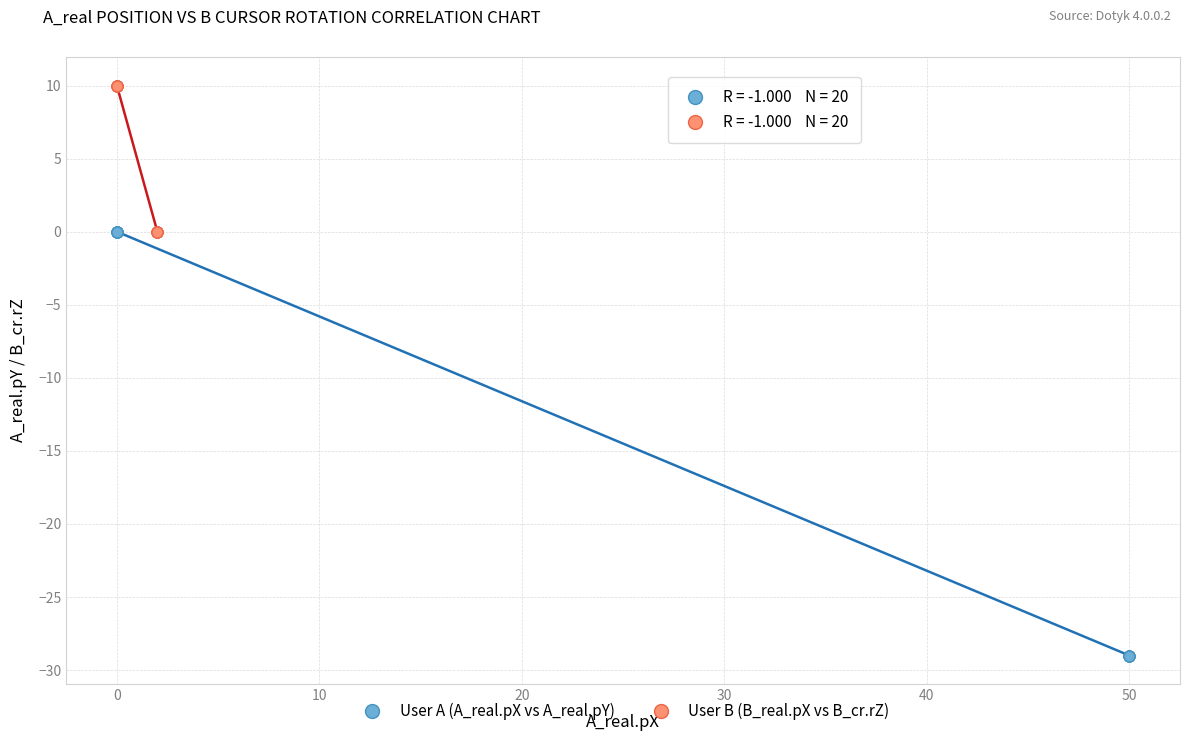

What are all the series names shown in the legend?

User A (A_real.pX vs A_real.pY), User B (B_real.pX vs B_cr.rZ)